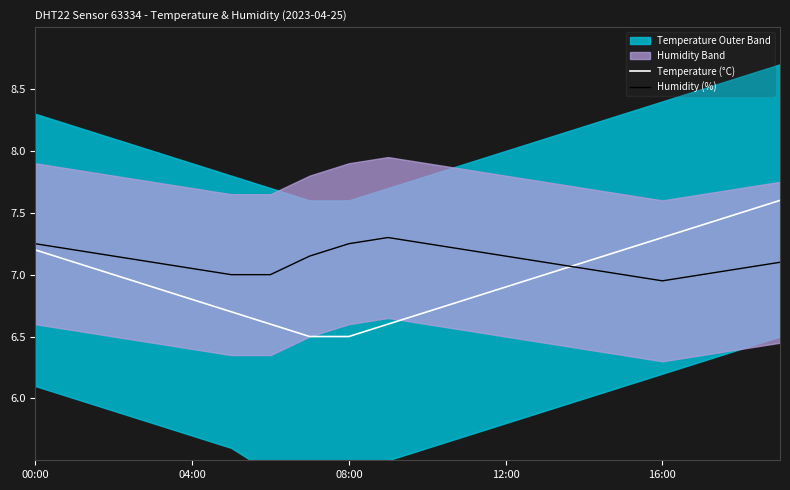

The Temperature (°C) series shows 6.5 at 08:00. True or false?

True